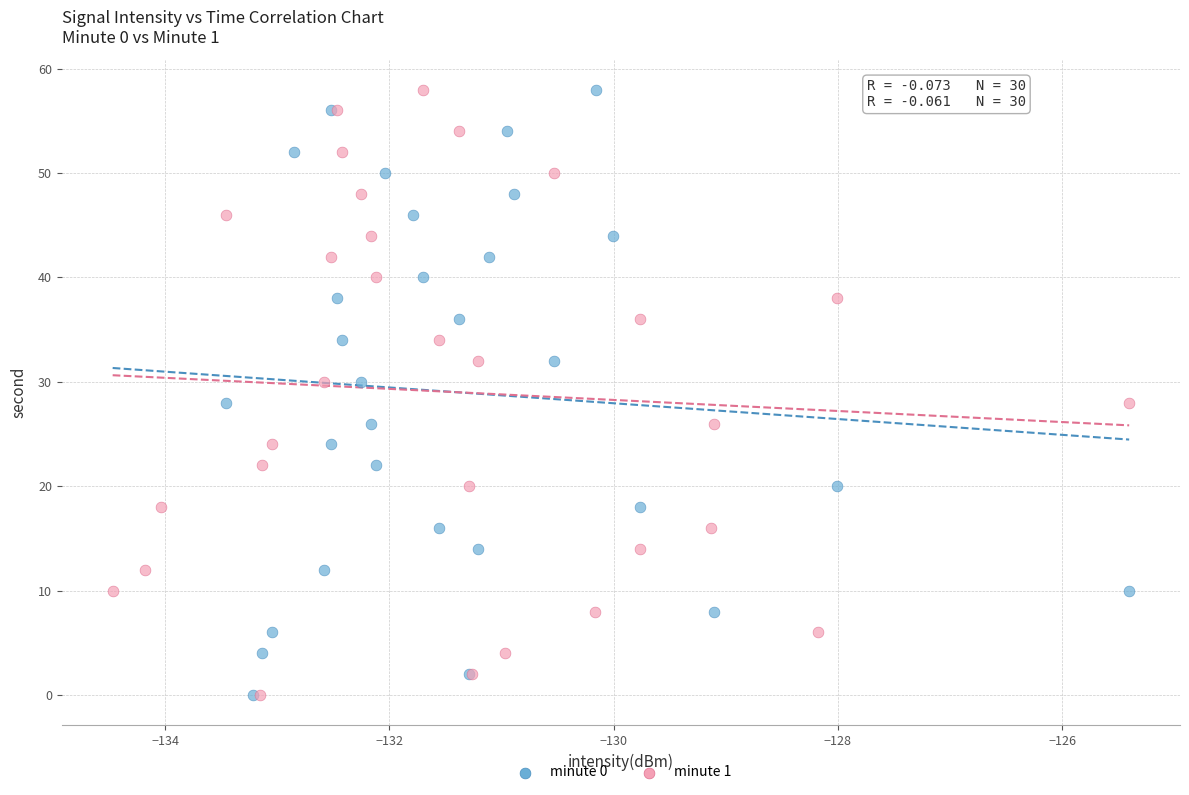

What are all the series names shown in the legend?

minute 0, minute 1